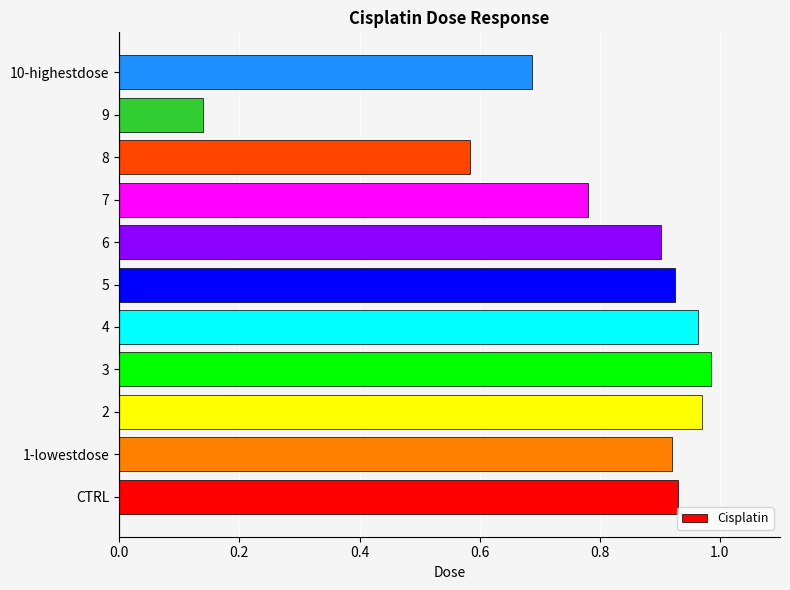

Which has a higher value, 6 or CTRL?

CTRL